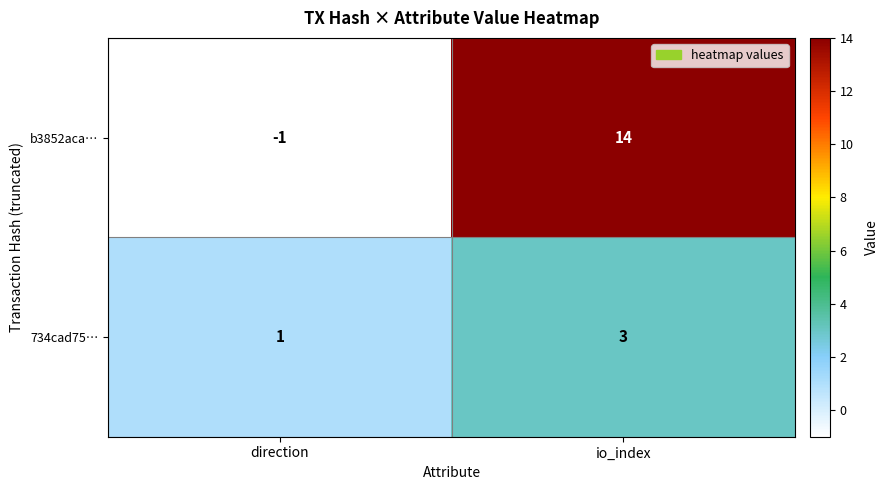

The 734cad75… series shows 2 at io_index. True or false?

False